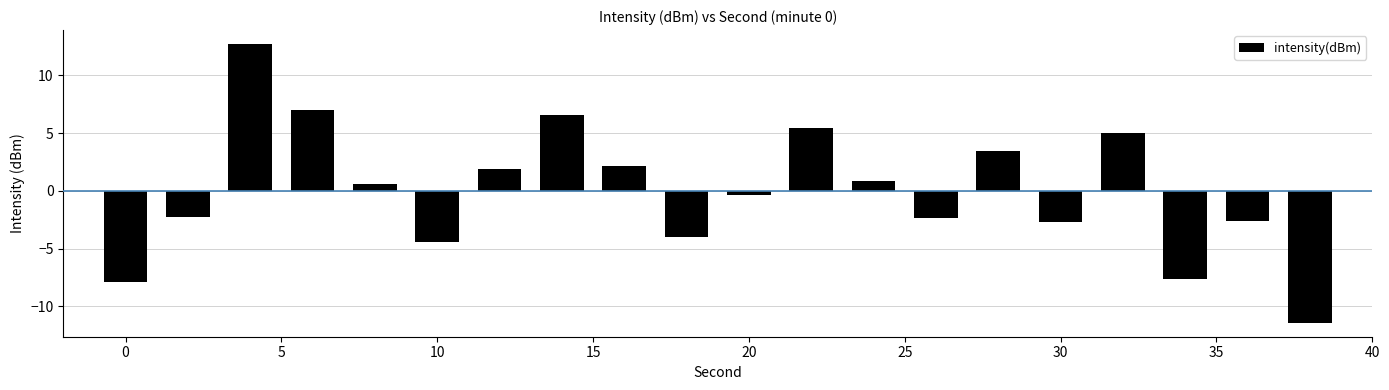

How many negative values are there?

10